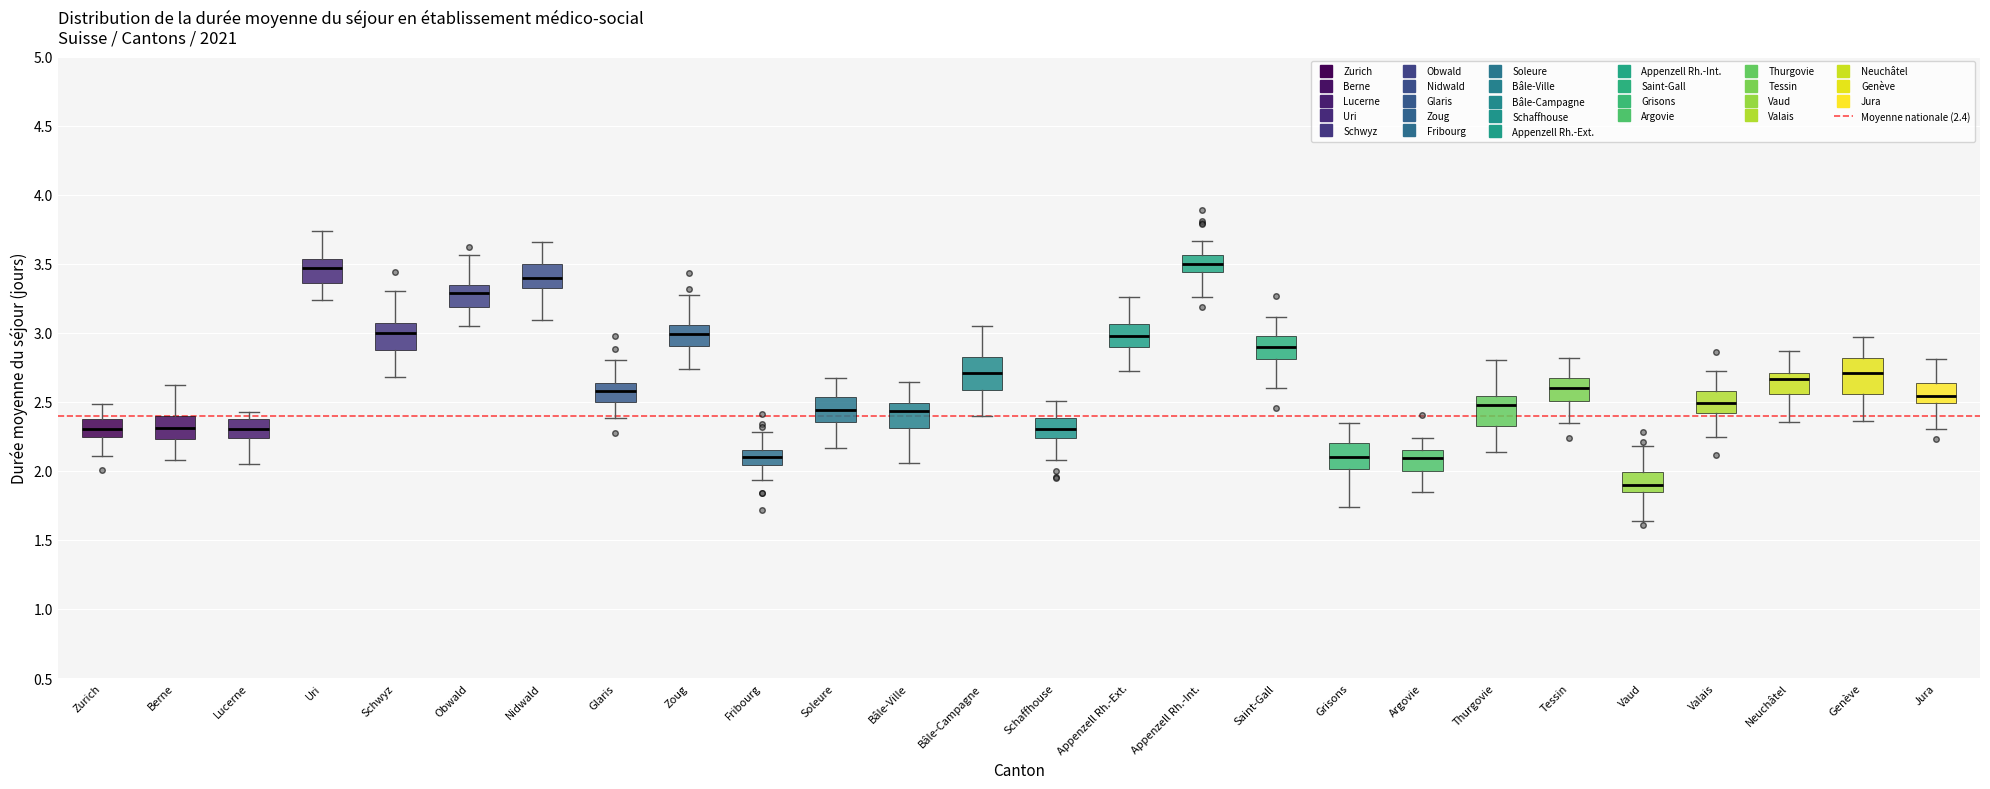

Reading left to right, read every box against the y-axis: the position of its median line, the range the box covers, and the ends of its whiskers. The values are not printed on the chart, so give them approximately, as read against the axis.

Zurich: median 2.30, box 2.25 to 2.35, whiskers 2.10 to 2.50
Berne: median 2.30, box 2.25 to 2.40, whiskers 2.10 to 2.60
Lucerne: median 2.30, box 2.25 to 2.35, whiskers 2.05 to 2.45
Uri: median 3.45, box 3.35 to 3.55, whiskers 3.25 to 3.75
Schwyz: median 3.00, box 2.85 to 3.05, whiskers 2.70 to 3.30
Obwald: median 3.30, box 3.20 to 3.35, whiskers 3.05 to 3.55
Nidwald: median 3.40, box 3.30 to 3.50, whiskers 3.10 to 3.65
Glaris: median 2.60, box 2.50 to 2.65, whiskers 2.40 to 2.80
Zoug: median 3.00, box 2.90 to 3.05, whiskers 2.75 to 3.30
Fribourg: median 2.10, box 2.05 to 2.15, whiskers 1.95 to 2.30
Soleure: median 2.45, box 2.35 to 2.55, whiskers 2.15 to 2.65
Bâle-Ville: median 2.45, box 2.30 to 2.50, whiskers 2.05 to 2.65
Bâle-Campagne: median 2.70, box 2.60 to 2.85, whiskers 2.40 to 3.05
Schaffhouse: median 2.30, box 2.25 to 2.40, whiskers 2.10 to 2.50
Appenzell Rh.-Ext.: median 3.00, box 2.90 to 3.05, whiskers 2.75 to 3.25
Appenzell Rh.-Int.: median 3.50, box 3.45 to 3.55, whiskers 3.25 to 3.65
Saint-Gall: median 2.90, box 2.80 to 2.95, whiskers 2.60 to 3.10
Grisons: median 2.10, box 2.00 to 2.20, whiskers 1.75 to 2.35
Argovie: median 2.10, box 2.00 to 2.15, whiskers 1.85 to 2.25
Thurgovie: median 2.50, box 2.35 to 2.55, whiskers 2.15 to 2.80
Tessin: median 2.60, box 2.50 to 2.65, whiskers 2.35 to 2.80
Vaud: median 1.90, box 1.85 to 2.00, whiskers 1.65 to 2.20
Valais: median 2.50, box 2.40 to 2.60, whiskers 2.25 to 2.70
Neuchâtel: median 2.65, box 2.55 to 2.70, whiskers 2.35 to 2.85
Genève: median 2.70, box 2.55 to 2.80, whiskers 2.35 to 2.95
Jura: median 2.55, box 2.50 to 2.65, whiskers 2.30 to 2.80